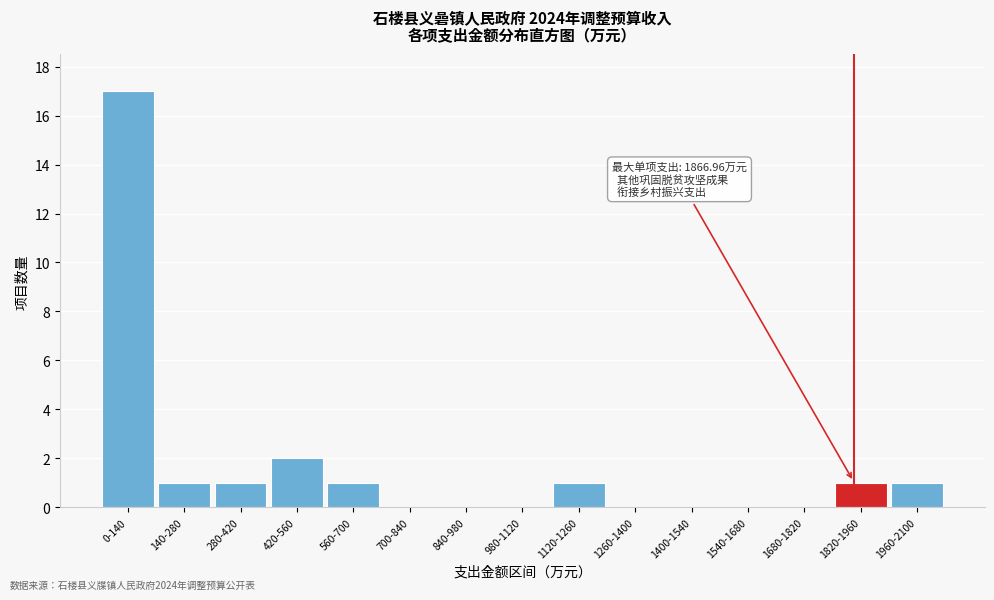

Reading left to right, transcribe all the data shown in this chart.

0-140=17	140-280=1	280-420=1	420-560=2	560-700=1	700-840=0	840-980=0	980-1120=0	1120-1260=1	1260-1400=0	1400-1540=0	1540-1680=0	1680-1820=0	1820-1960=1	1960-2100=1